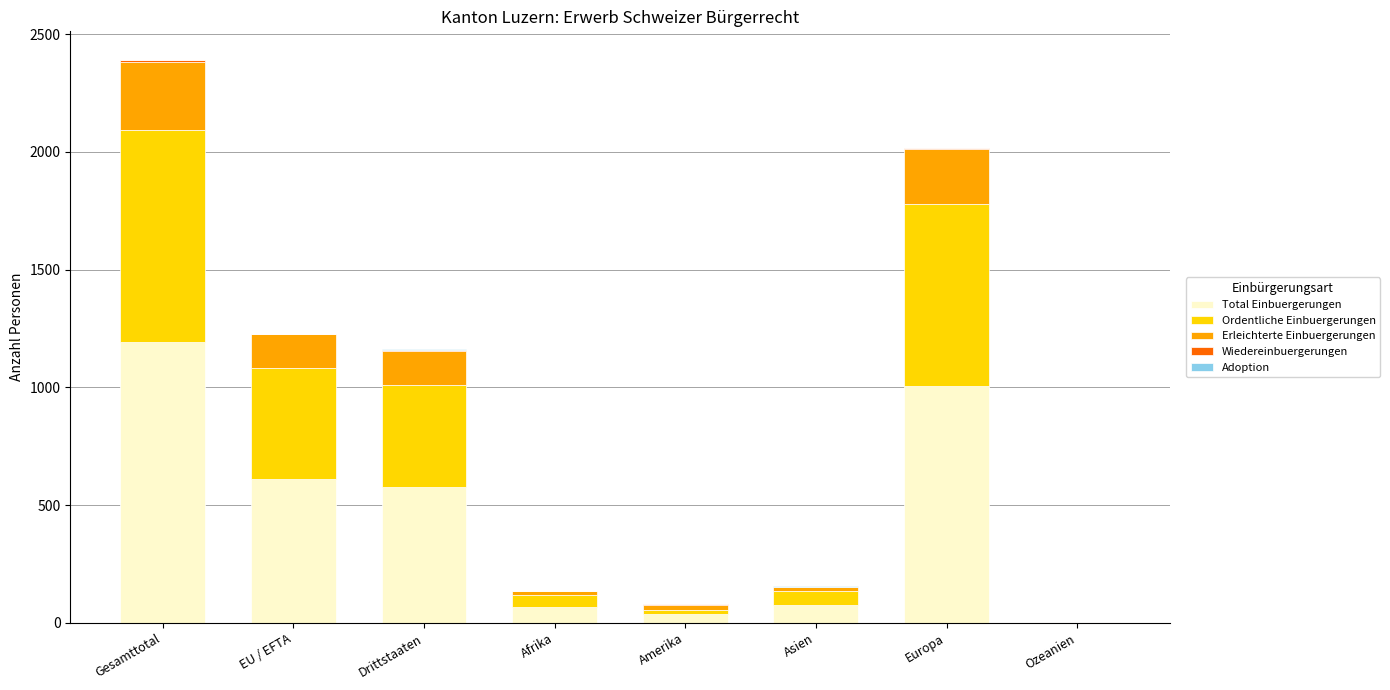

Which category has the highest value in the Total Einbuergerungen series?

Gesamttotal